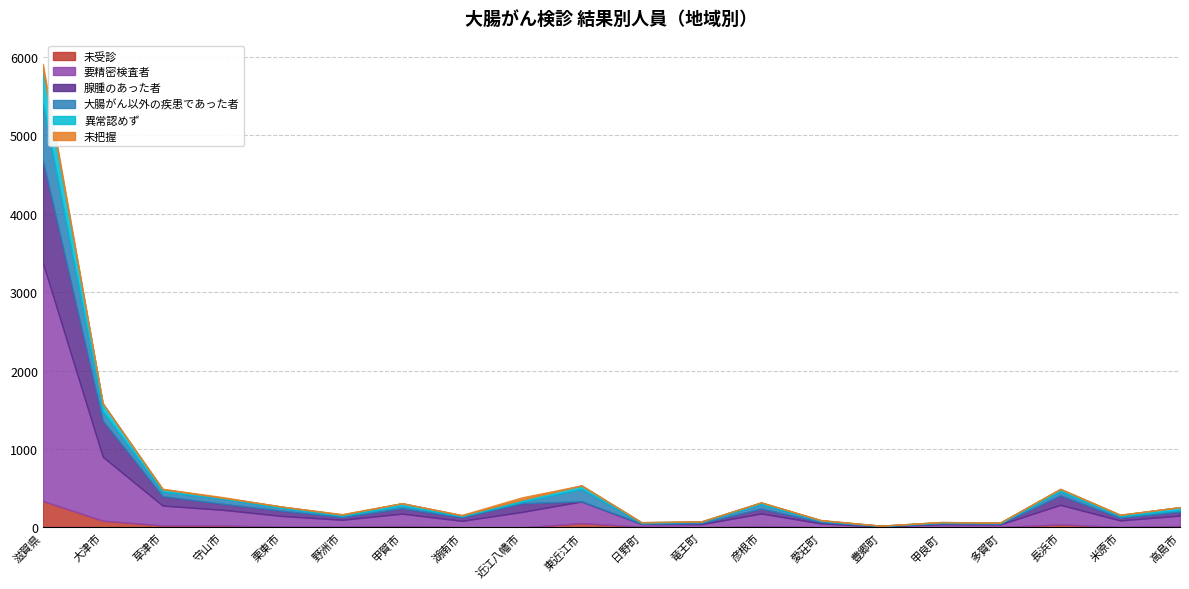

How many distinct data groups are displayed?

6